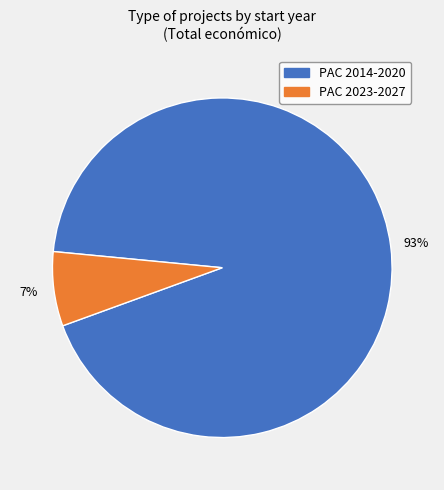

Is there a majority slice in this chart?

Yes